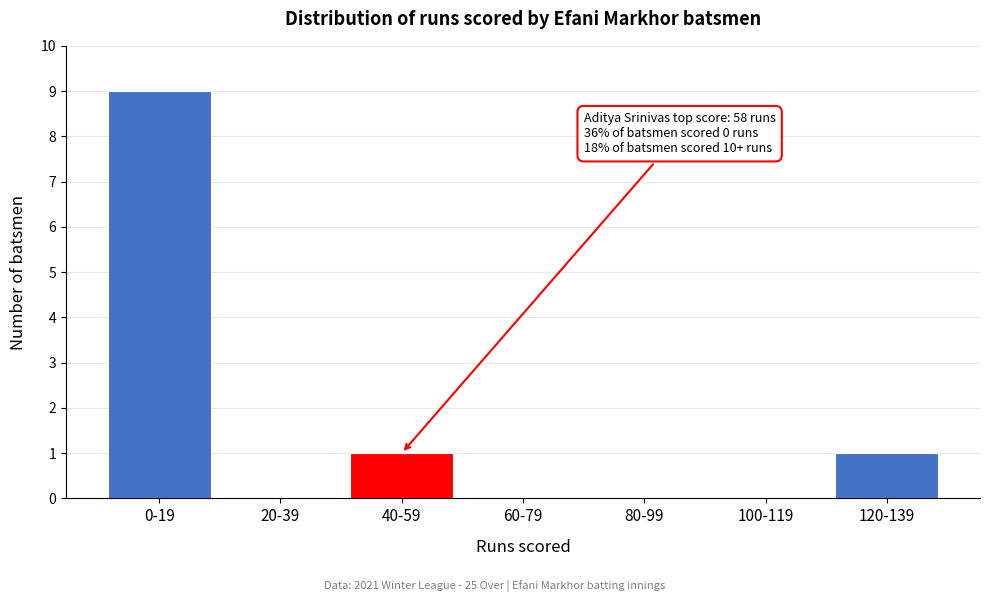

Reading right to left, transcribe all the data shown in this chart.

120-139=1	100-119=0	80-99=0	60-79=0	40-59=1	20-39=0	0-19=9